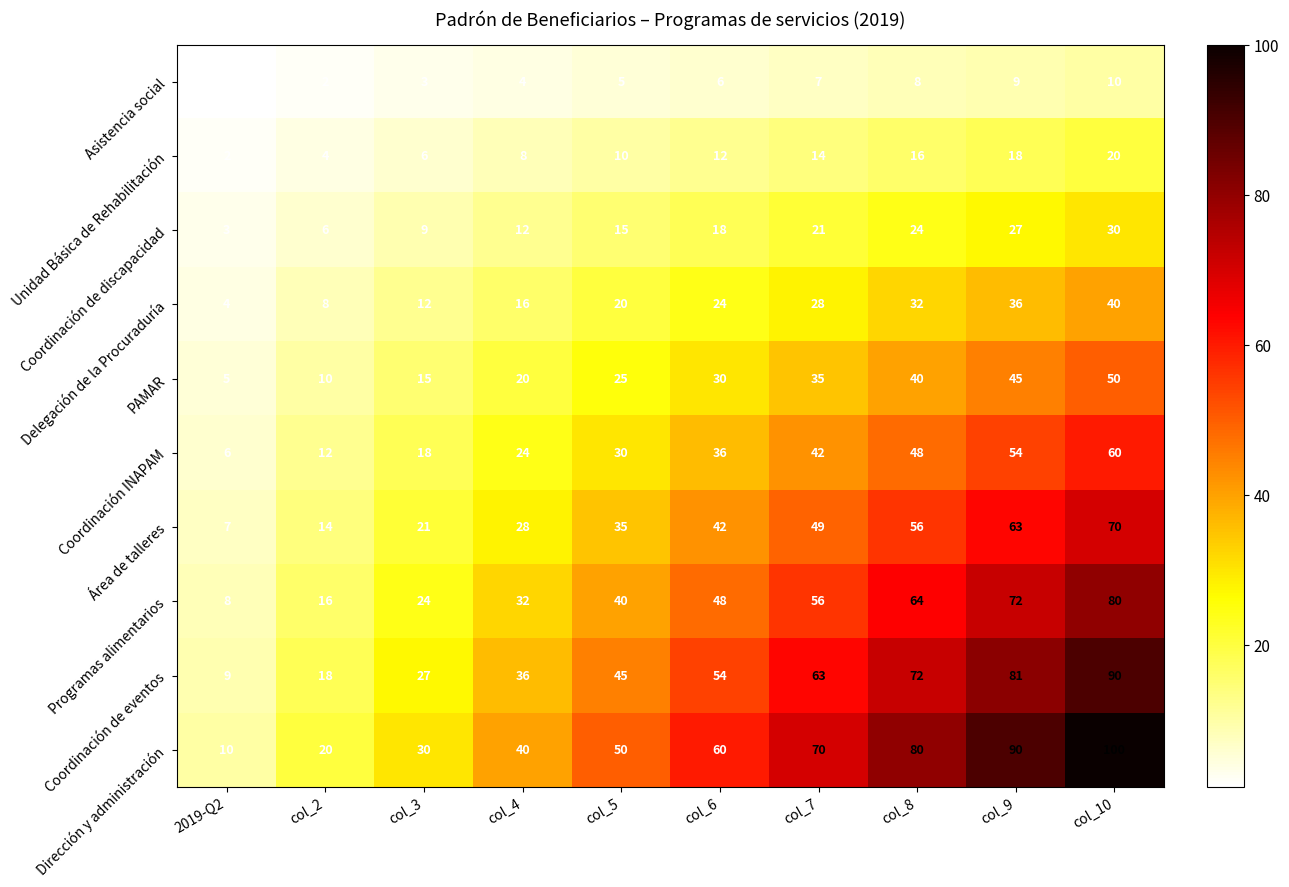

What is the maximum value for Programas alimentarios?

80